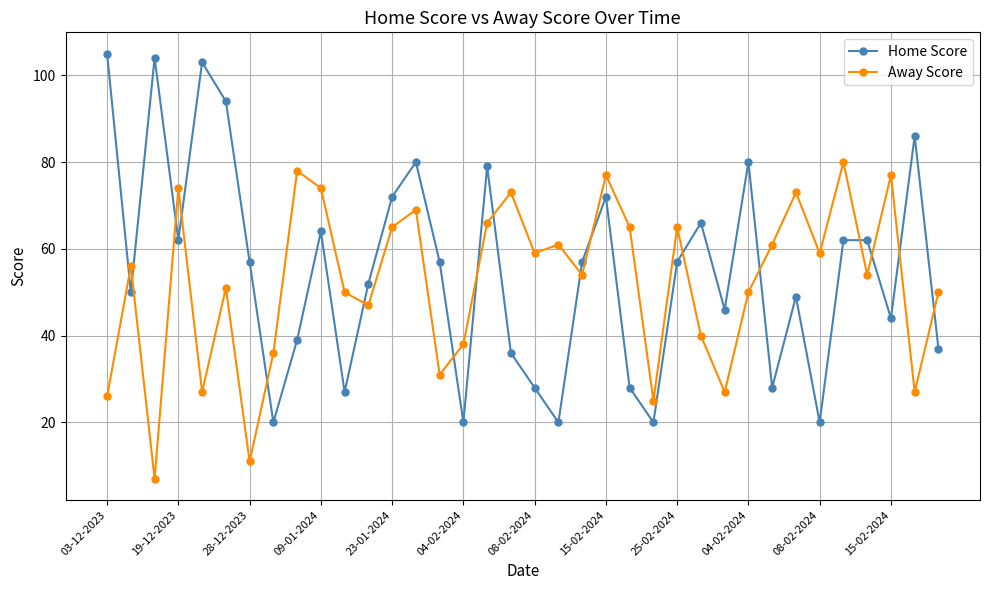

Rank the series by their maximum value, from lowest to highest.

Away Score, Home Score